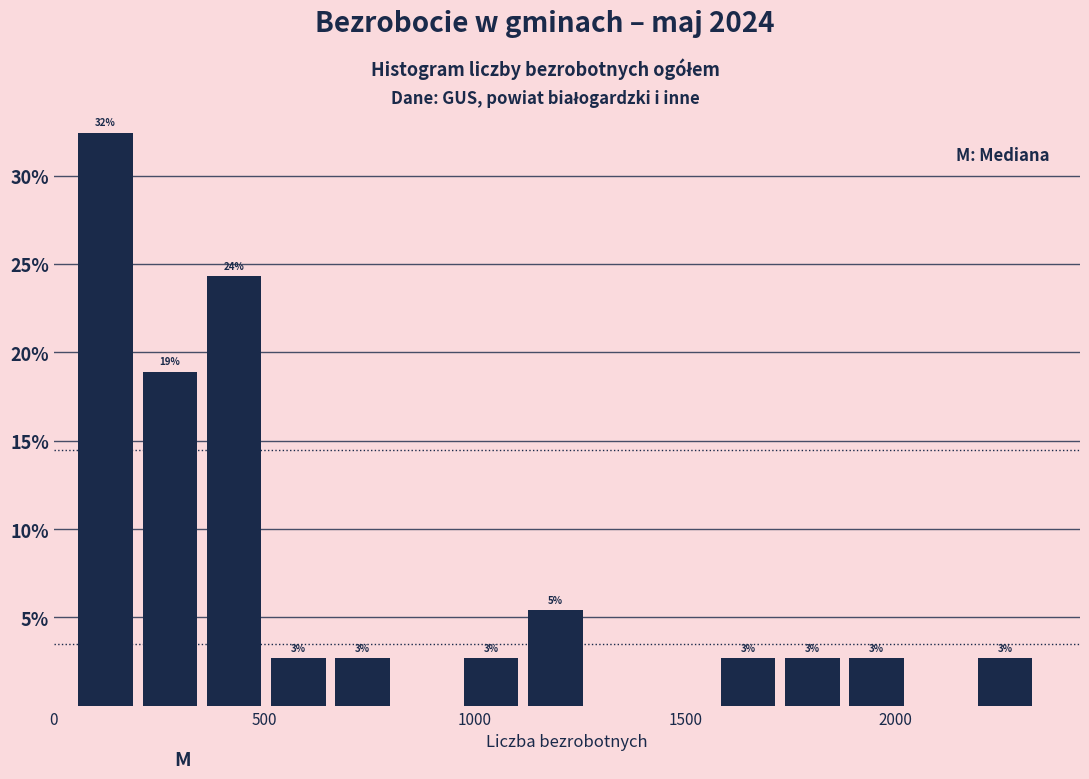

Read against the x-axis, roughly where is the centre of the tallest bar?

100